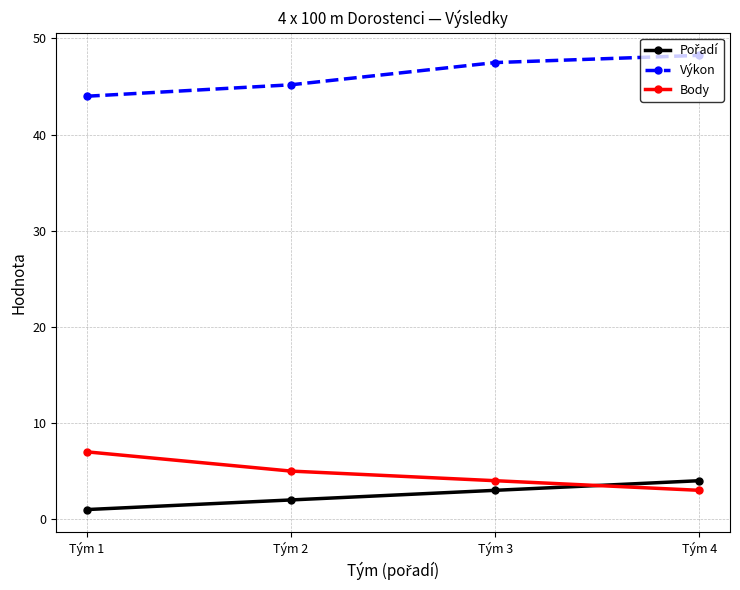

Read the Body value at Tým 4.

3.0